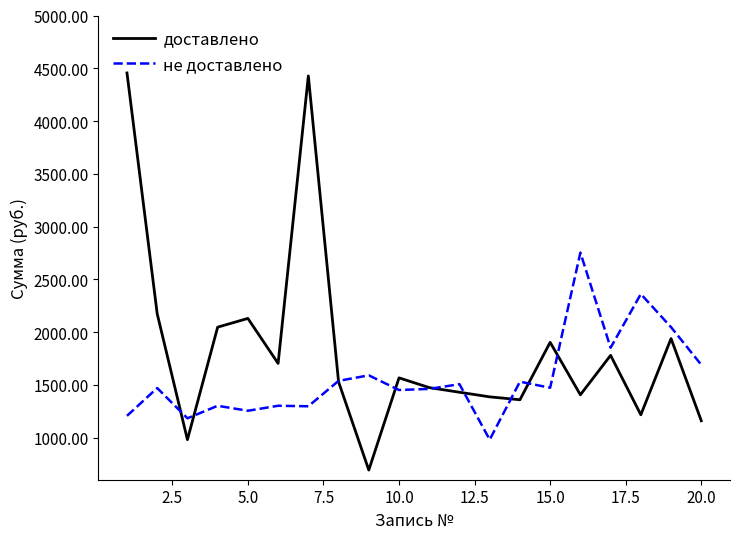

Which series has the largest total across all categories?

доставлено